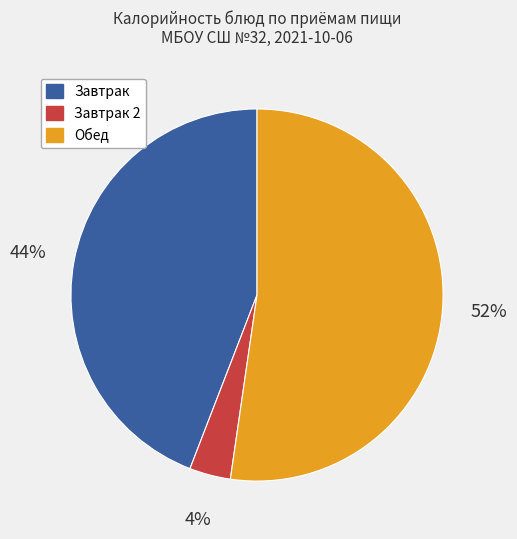

To the nearest percent, what is the average slice percentage?

33%